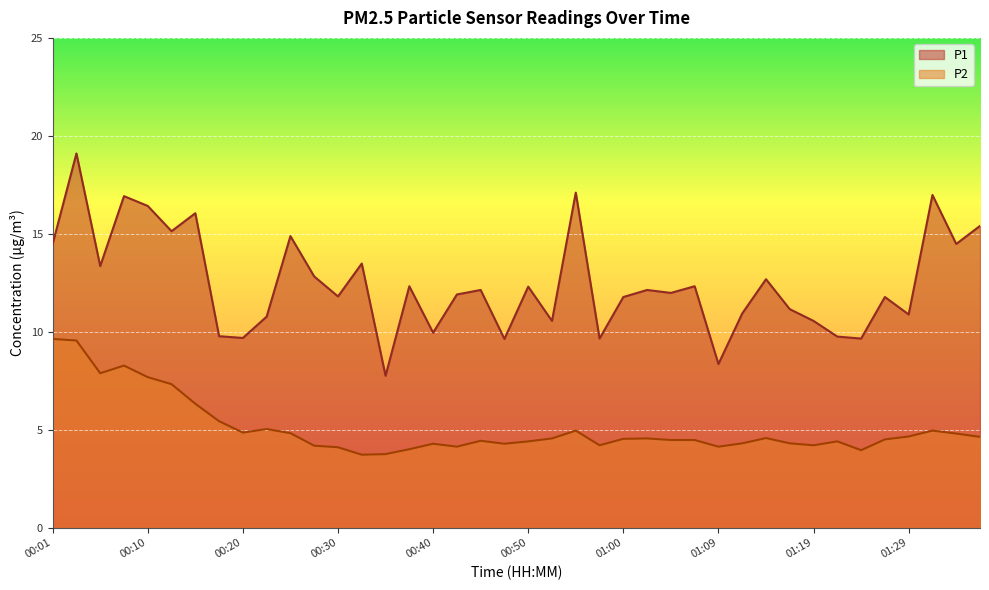

What is the average value of the P1 series?

12.5